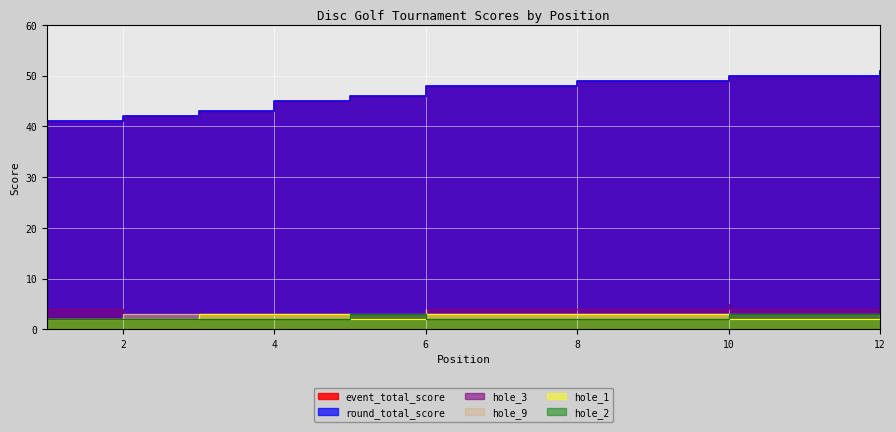

True or false: hole_3 and round_total_score intersect in this chart.

False